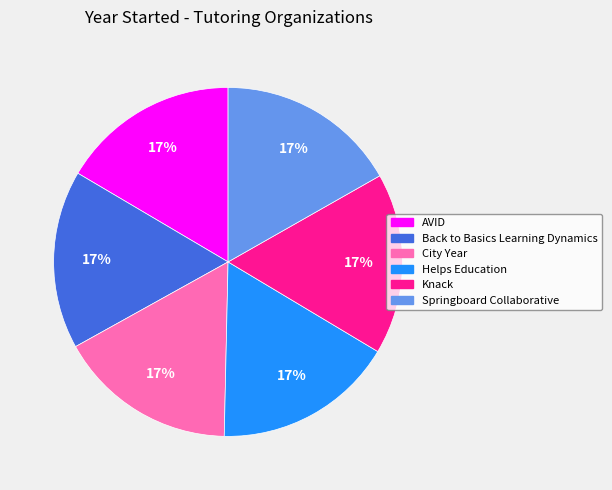

Is it true that City Year is 17% of the pie?

True